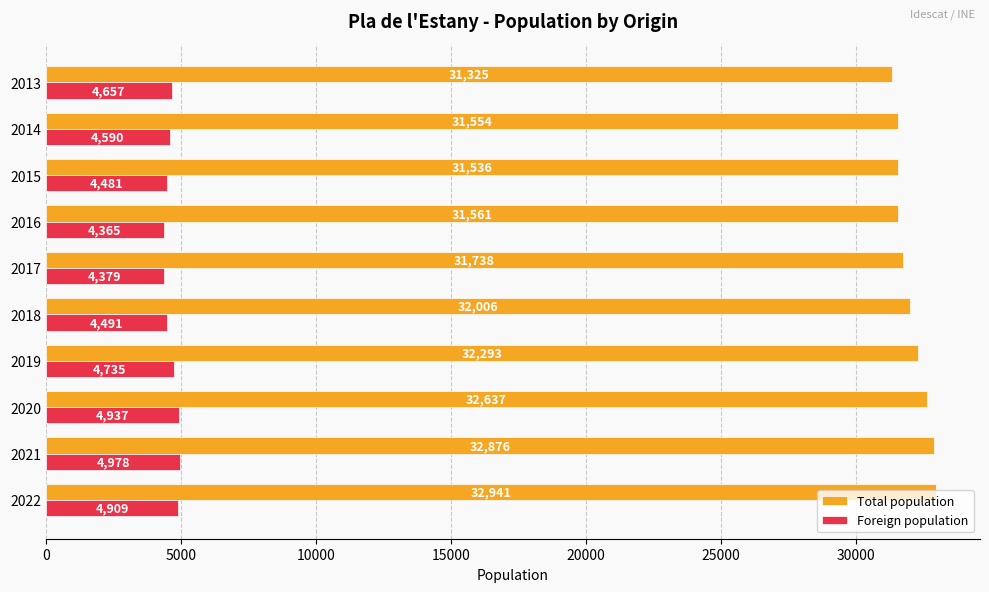

The value of Foreign population at 2015 is 2935. True or false?

False